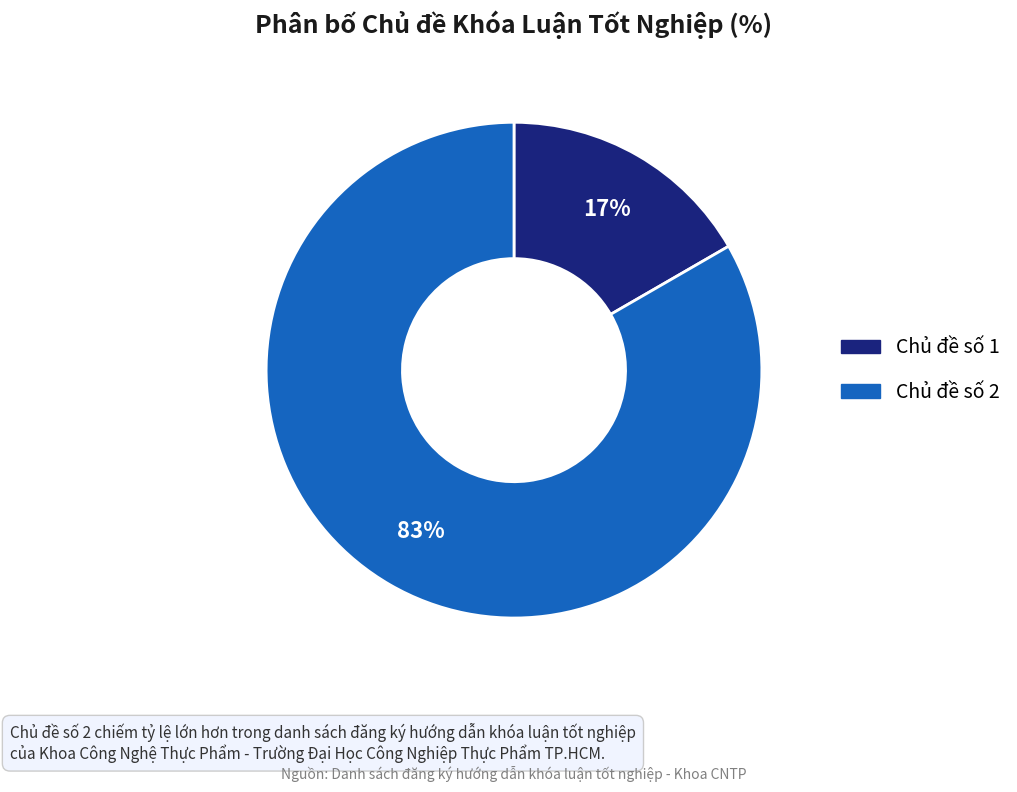

What is the majority slice?

Chủ đề số 2